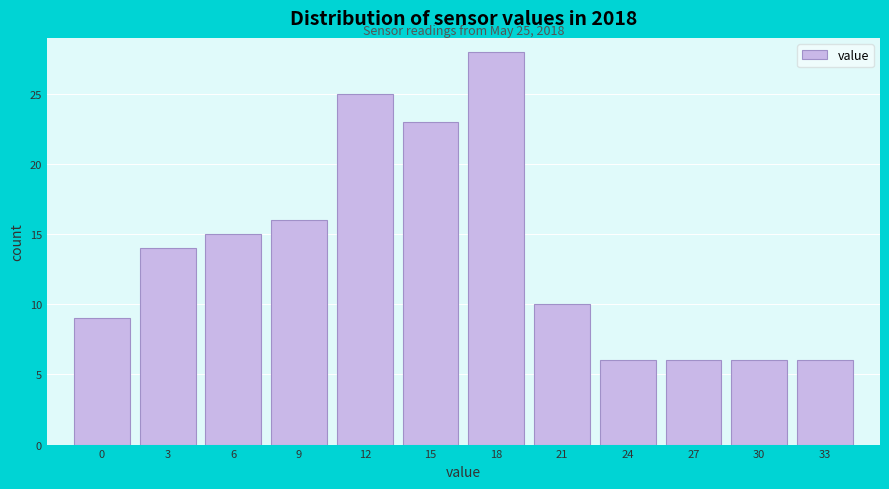

Reading right to left, transcribe all the data shown in this chart.

33=6	30=6	27=6	24=6	21=10	18=28	15=23	12=25	9=16	6=15	3=14	0=9